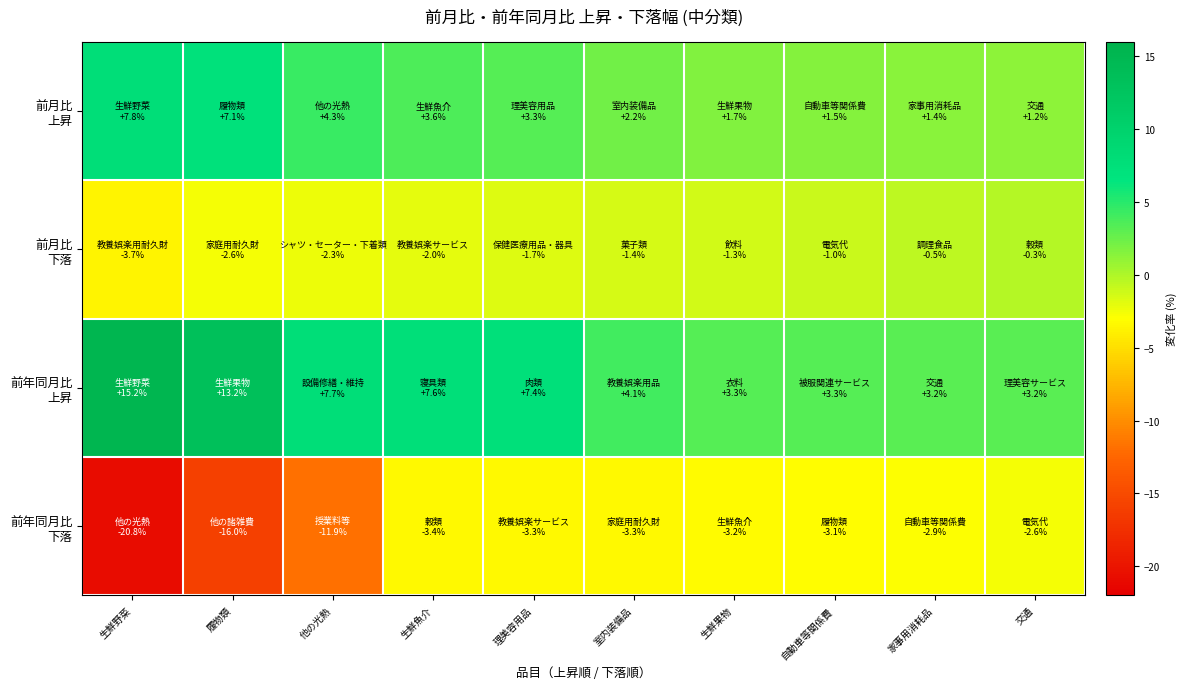

At 生鮮魚介, list the series in order from largest to smallest.

前年同月比 上昇, 前月比 上昇, 前月比 下落, 前年同月比 下落